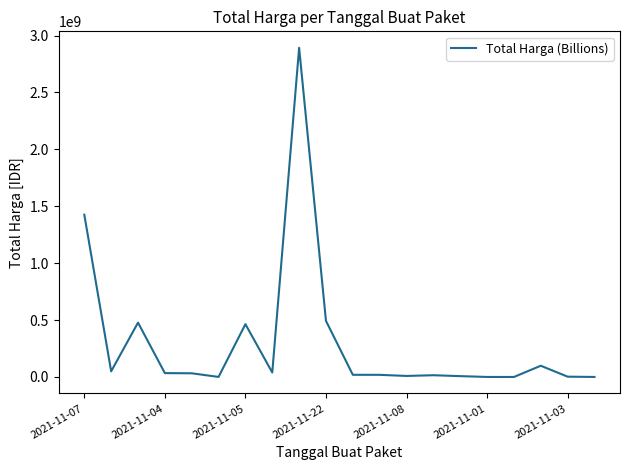

What is the maximum value shown in the chart?

2892122000